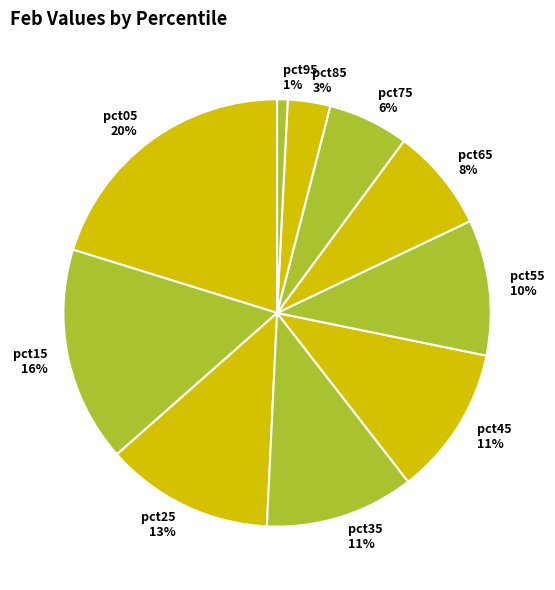

True or false: pct25 accounts for 13% of the total.

True